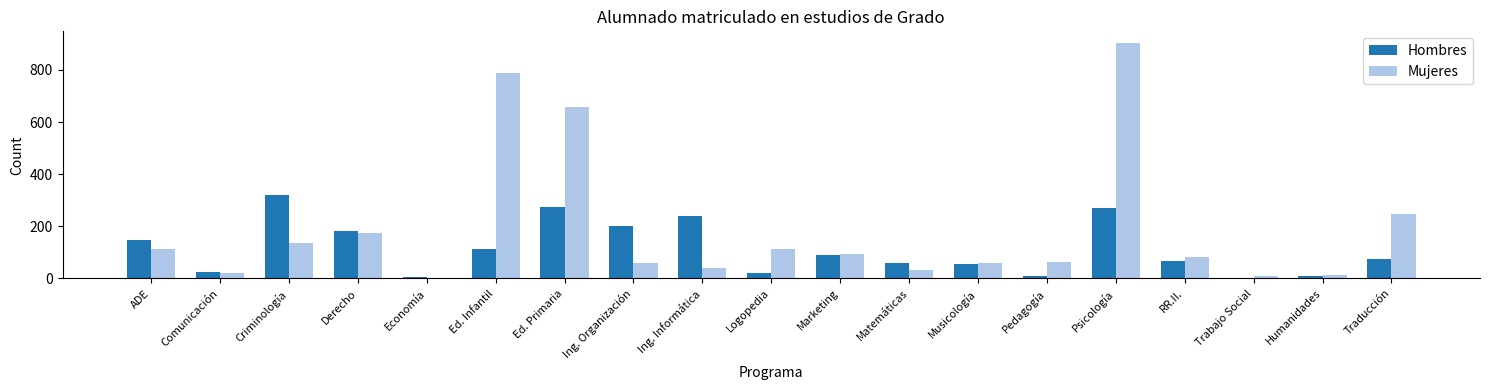

What is the approximate value of Hombres at Traducción, to the nearest 10?

80